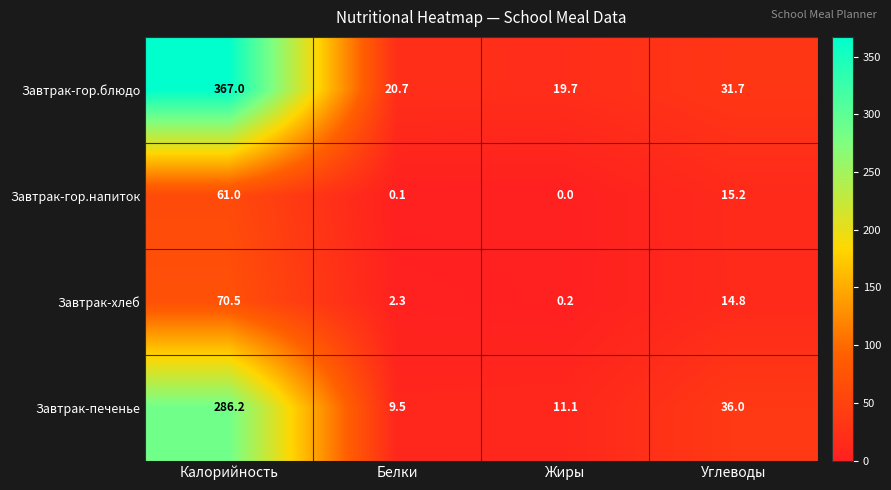

Which series has the largest total across all categories?

Завтрак-гор.блюдо